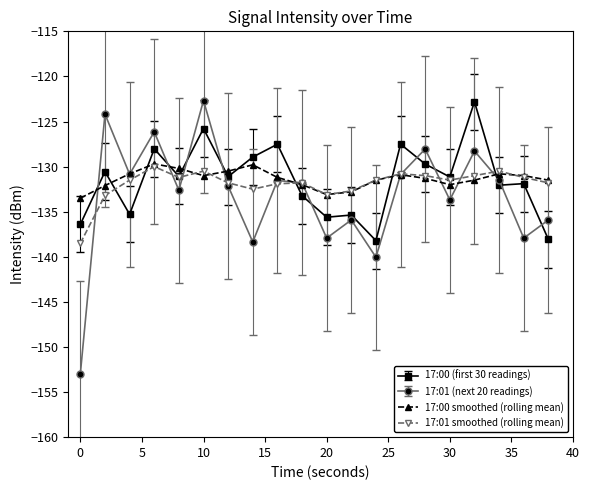

Does the chart have visible grid lines?

No